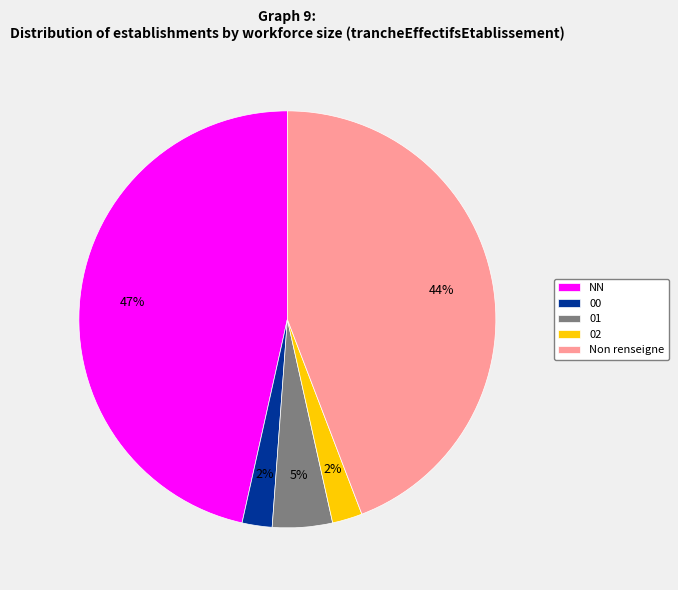

To the nearest percent, what portion does 00 represent?

2%